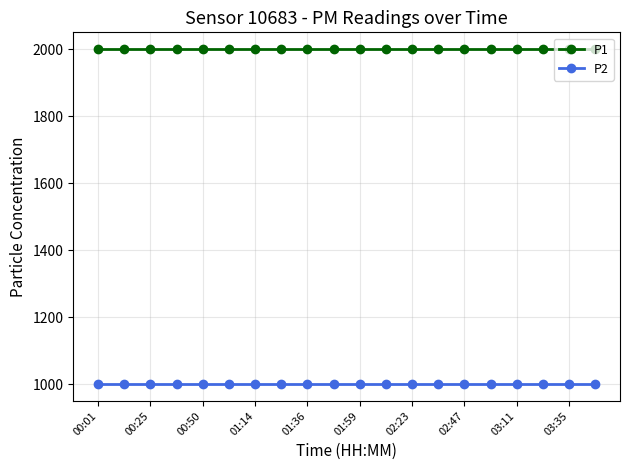

True or false: P1 and P2 cross at least once.

False